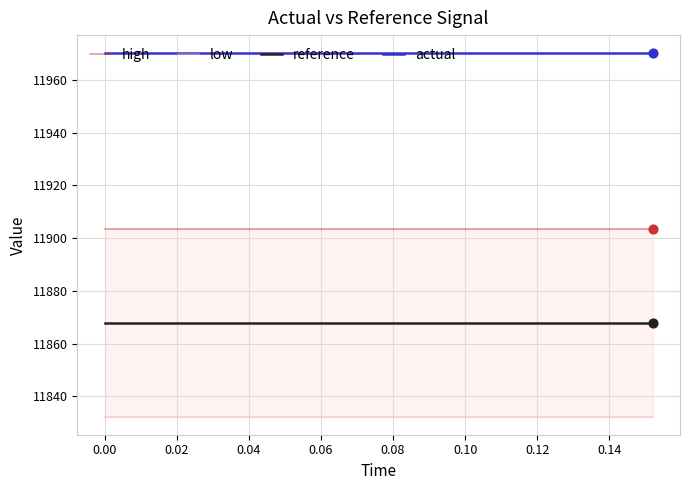

True or false: reference and actual intersect in this chart.

False